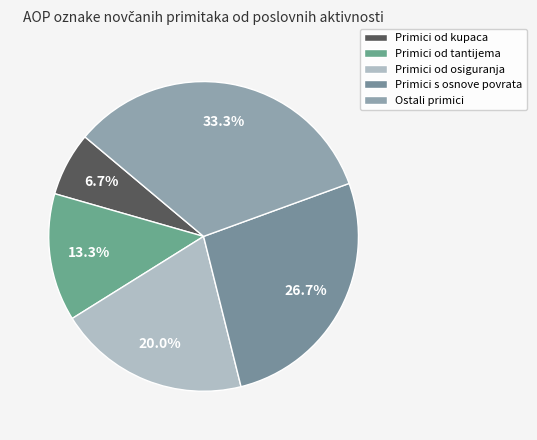

Count the number of slices in the pie.

5